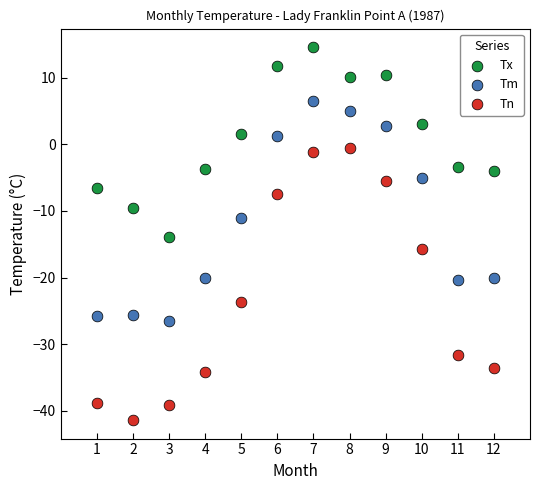

What are all the series names shown in the legend?

Tx, Tm, Tn